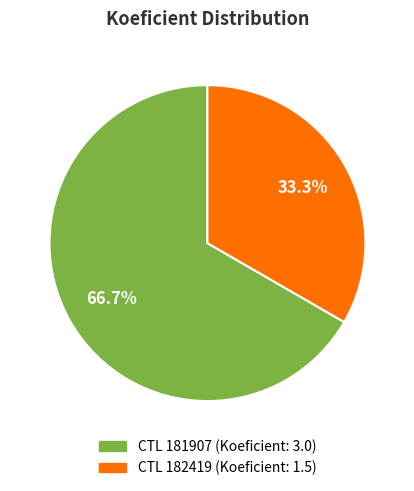

Is there any slice that represents more than half of the pie?

Yes